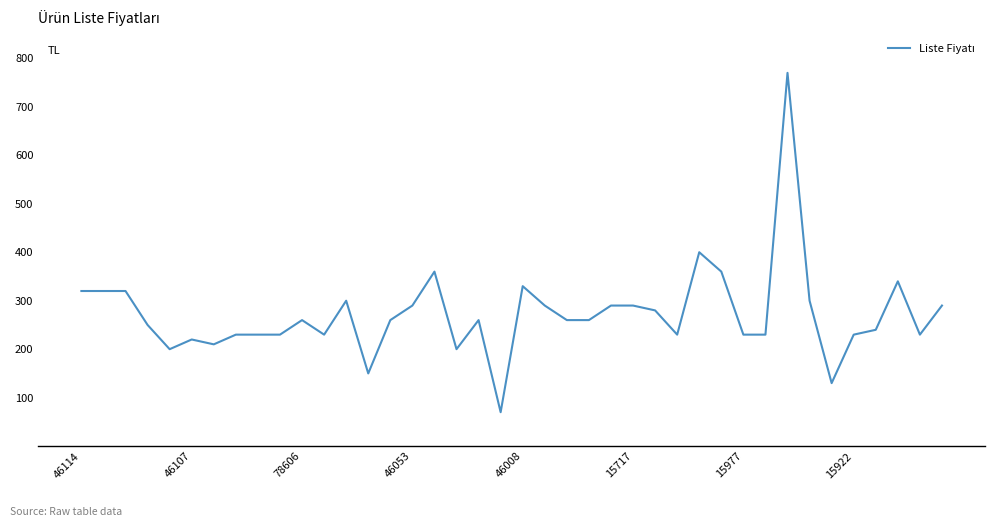

What is the minimum value shown in the chart?

70